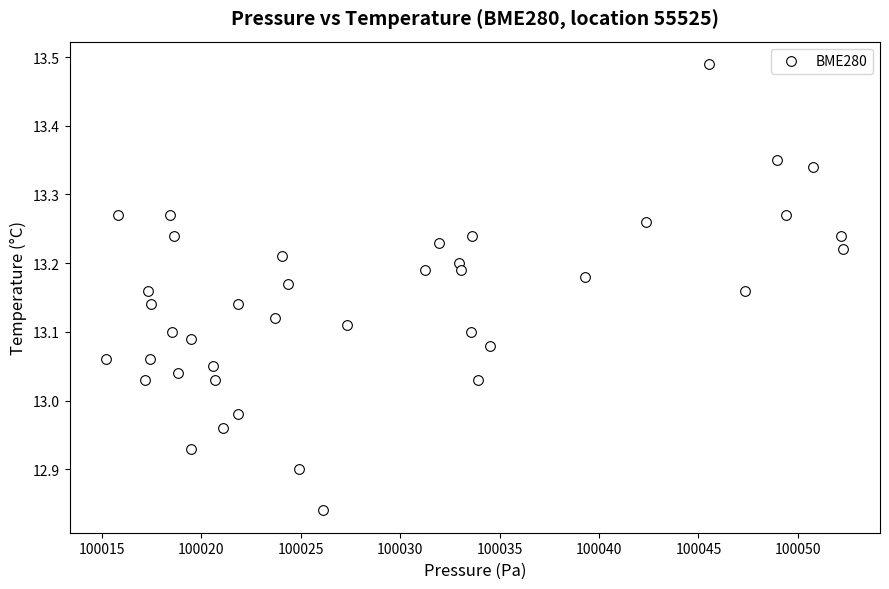

What is the range of X values (max minus min)?

37.1